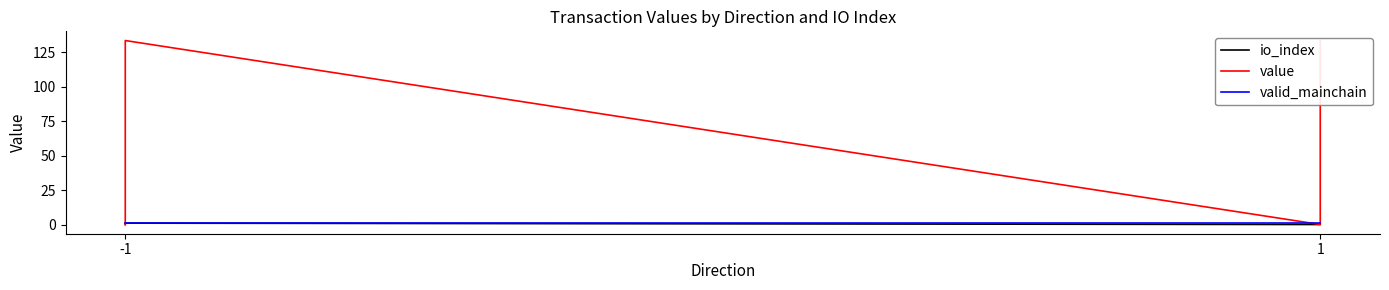

The value of value at -1 is 0.0. True or false?

True